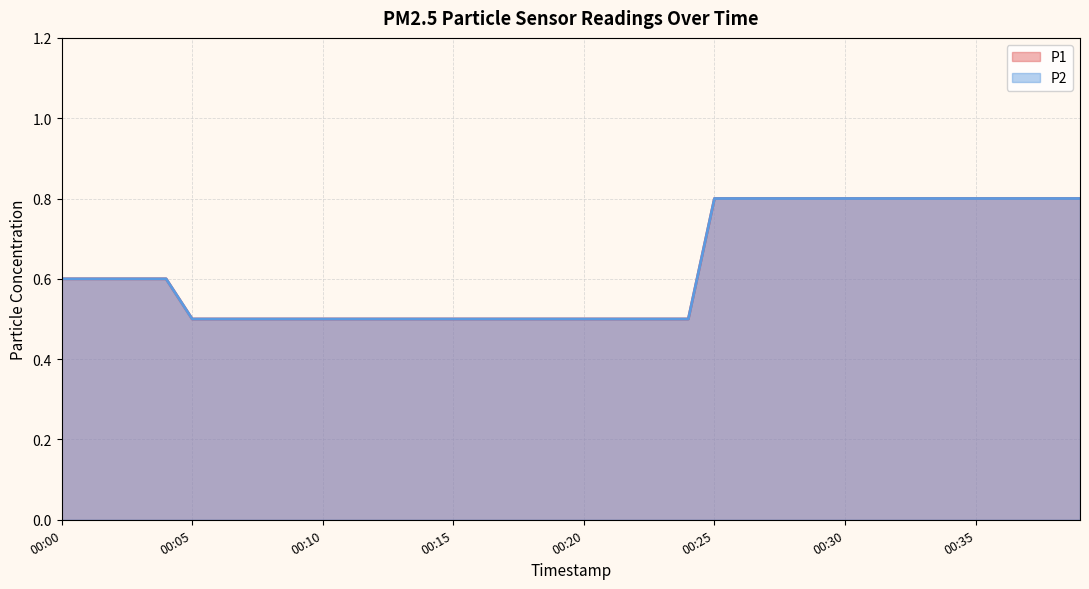

At how many categories does at least one series exceed 0?

40